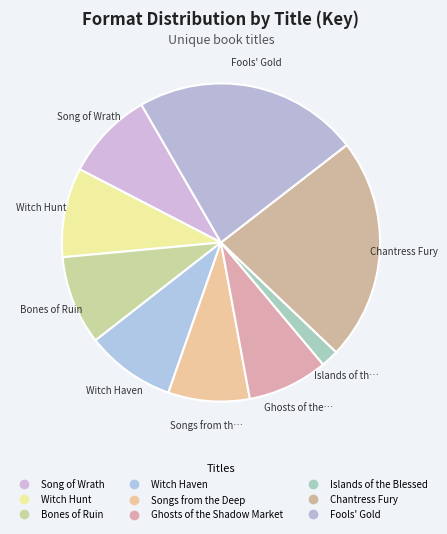

To the nearest percent, what is the difference between the largest and smallest slice percentages?

21%